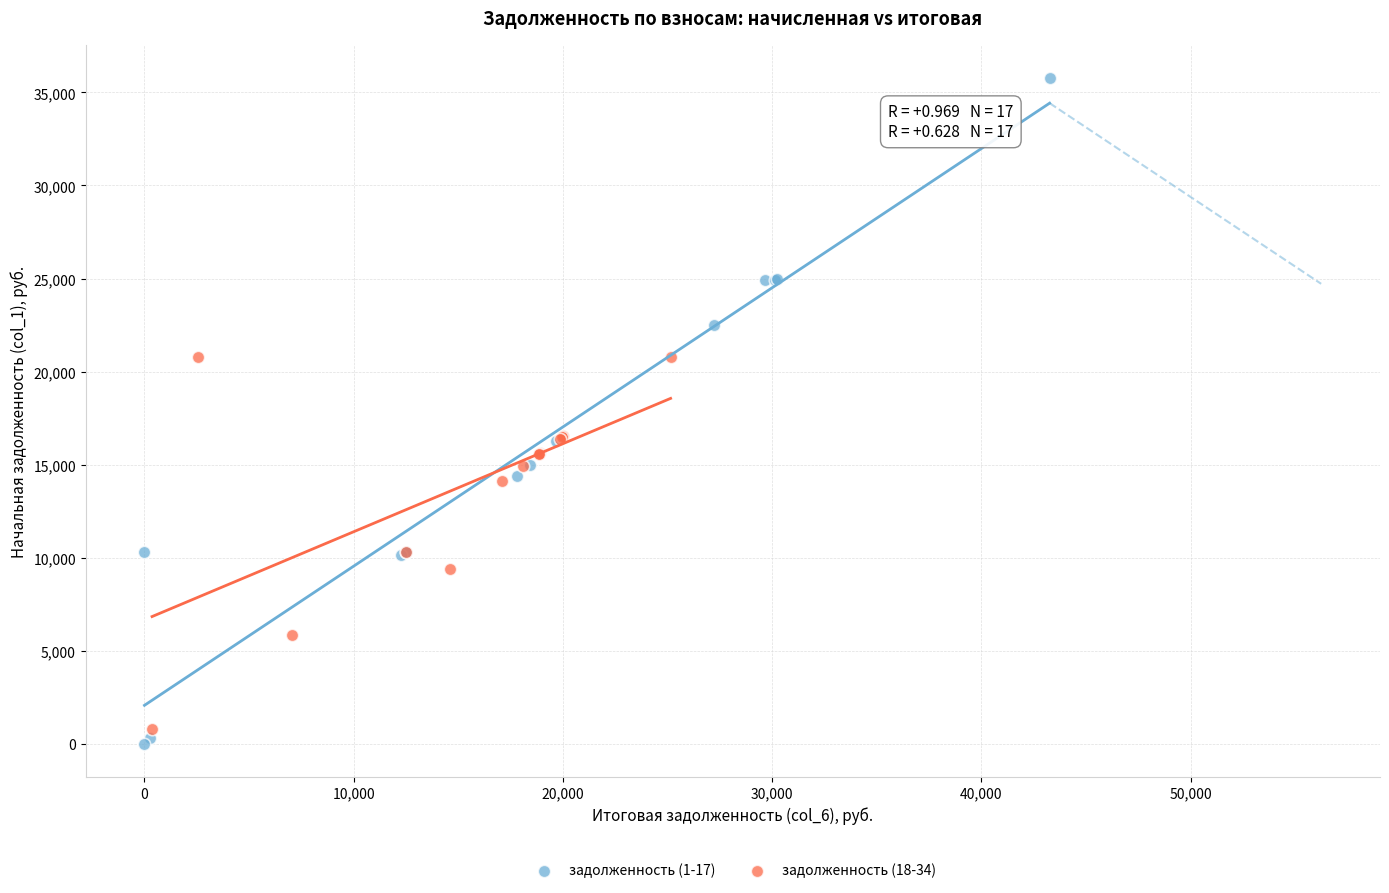

Which series has the largest Y range (max minus min)?

задолженность (1-17)